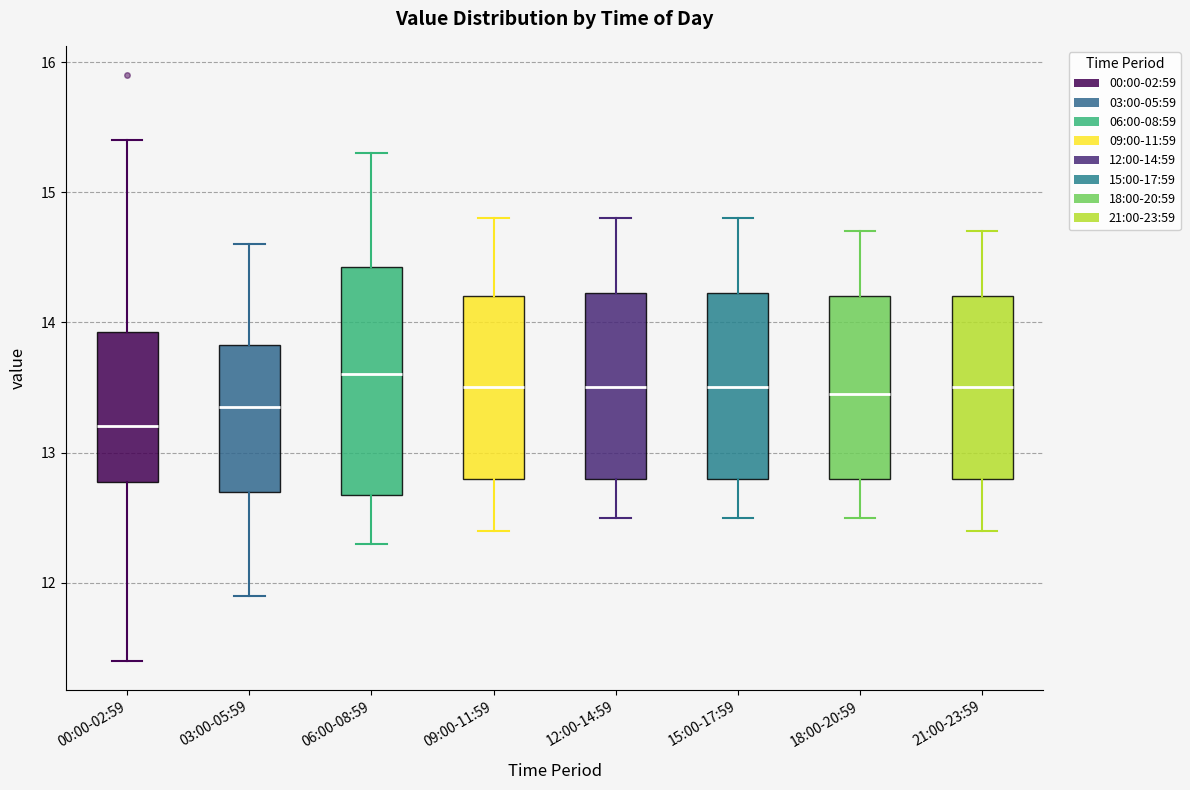

Reading left to right, read every box against the y-axis: the position of its median line, the range the box covers, and the ends of its whiskers. The values are not printed on the chart, so give them approximately, as read against the axis.

00:00-02:59: median 13.2, box 12.8 to 13.9, whiskers 11.4 to 15.4
03:00-05:59: median 13.4, box 12.7 to 13.8, whiskers 11.9 to 14.6
06:00-08:59: median 13.6, box 12.7 to 14.4, whiskers 12.3 to 15.3
09:00-11:59: median 13.5, box 12.8 to 14.2, whiskers 12.4 to 14.8
12:00-14:59: median 13.5, box 12.8 to 14.2, whiskers 12.5 to 14.8
15:00-17:59: median 13.5, box 12.8 to 14.2, whiskers 12.5 to 14.8
18:00-20:59: median 13.5, box 12.8 to 14.2, whiskers 12.5 to 14.7
21:00-23:59: median 13.5, box 12.8 to 14.2, whiskers 12.4 to 14.7